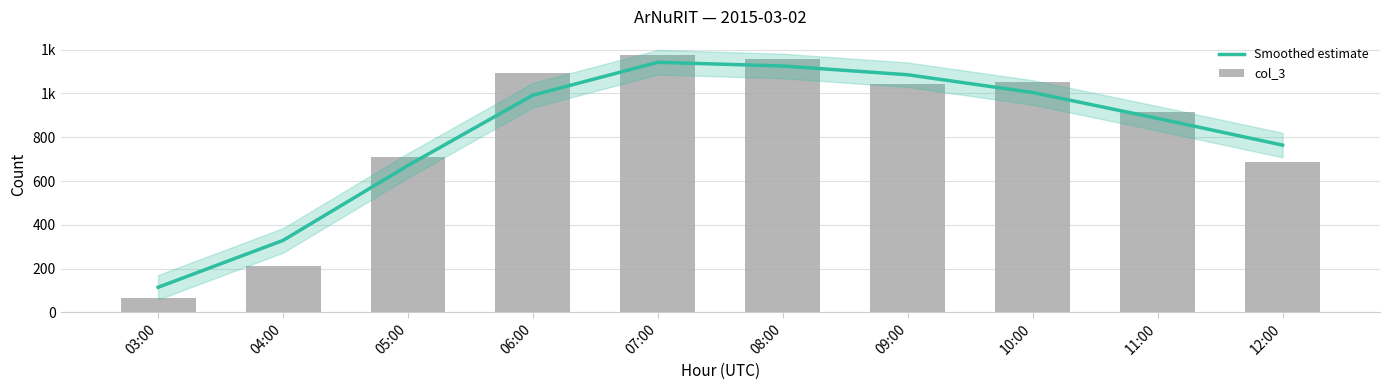

Which series has the widest spread of values?

col_3